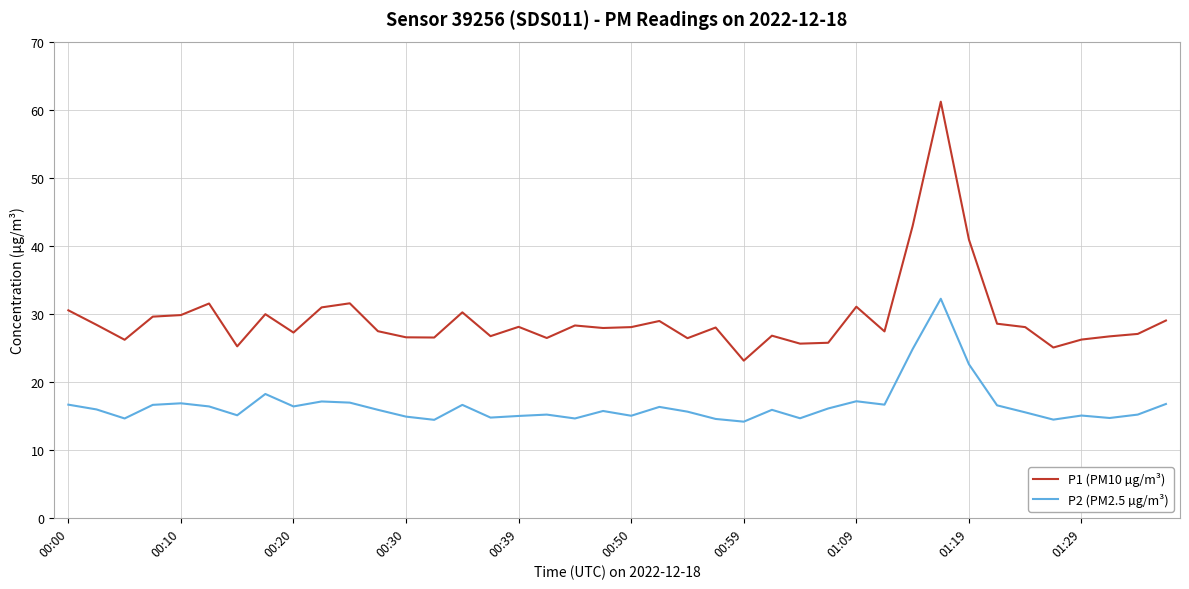

What is the difference between the maximum and minimum values in the P2 (PM2.5 µg/m³) series?

18.1